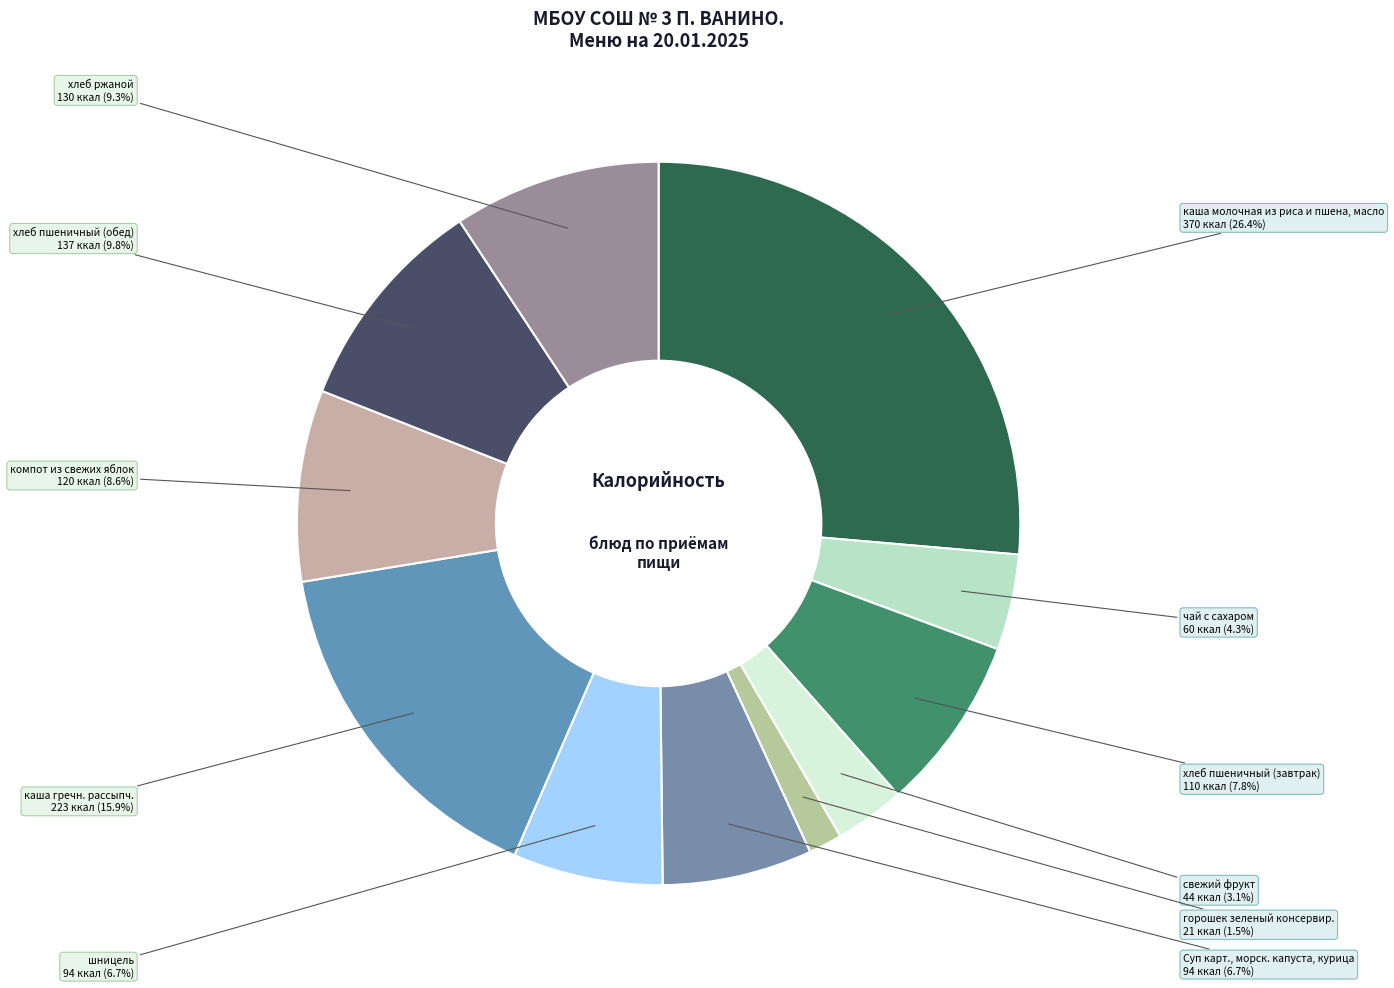

How many slices are in this pie chart?

11